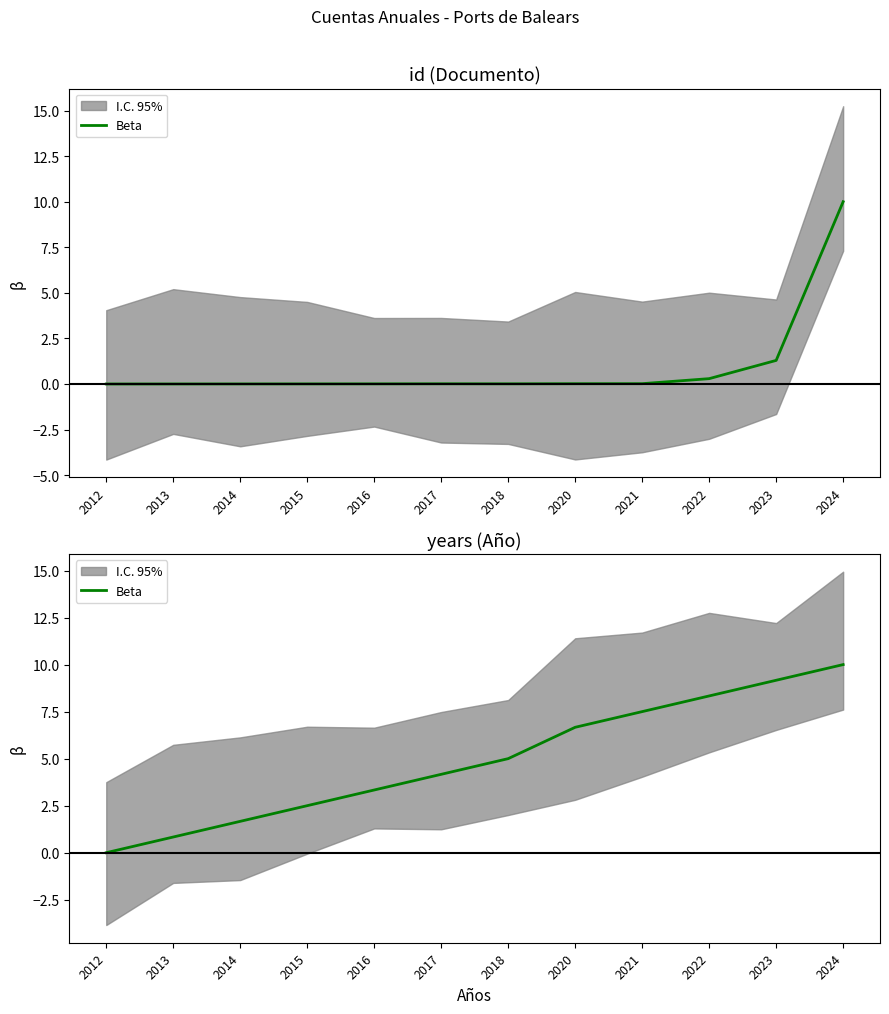

What is the change in value from 2012 to 2020?

+6.7